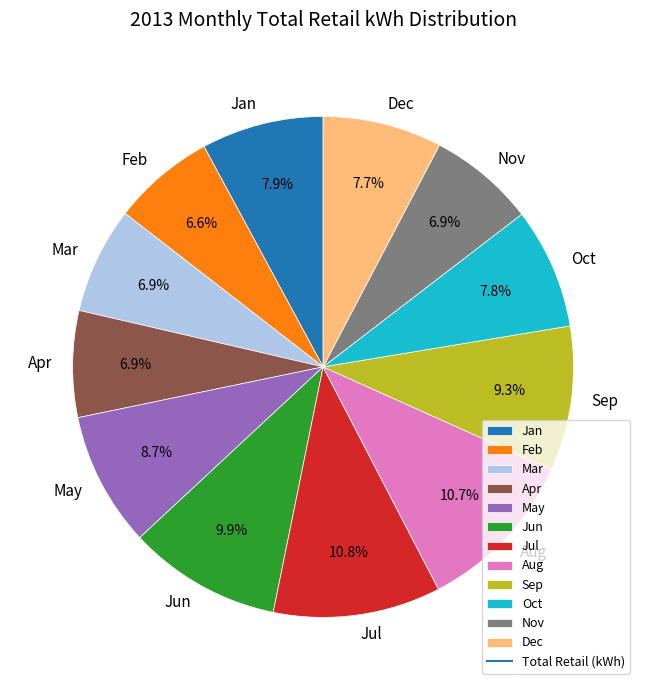

Is Feb the majority of the pie?

No